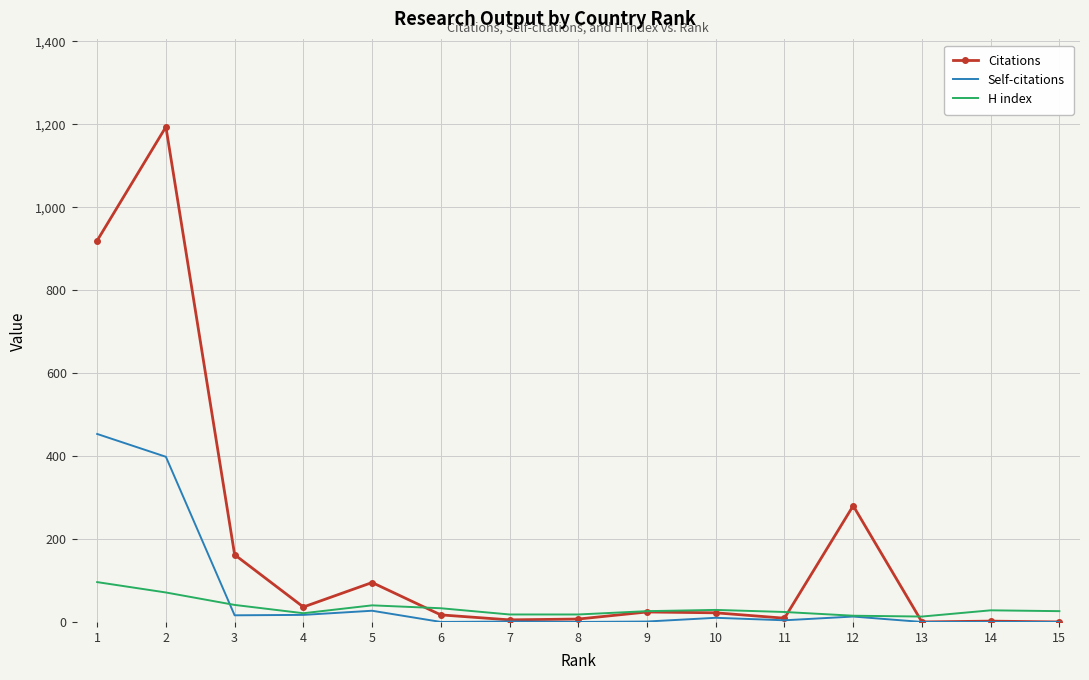

True or false: H index has more than 0 interior local peaks.

True